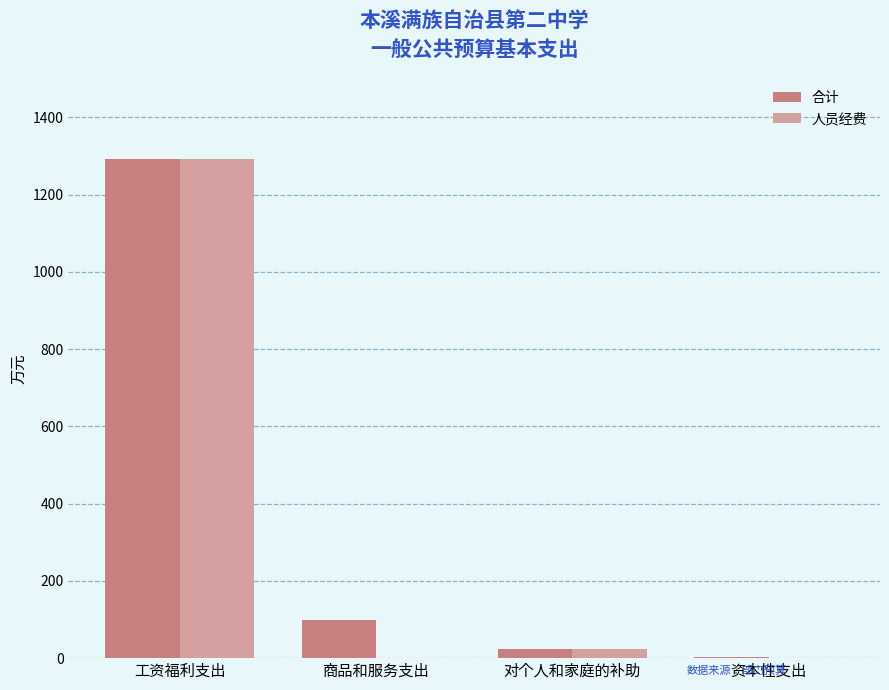

Reading right to left, what are all the values shown in this chart?

合计: 资本性支出=2.0	对个人和家庭的补助=24.6	商品和服务支出=98.6	工资福利支出=1291.0
人员经费: 资本性支出=0.0	对个人和家庭的补助=24.6	商品和服务支出=0.0	工资福利支出=1291.0